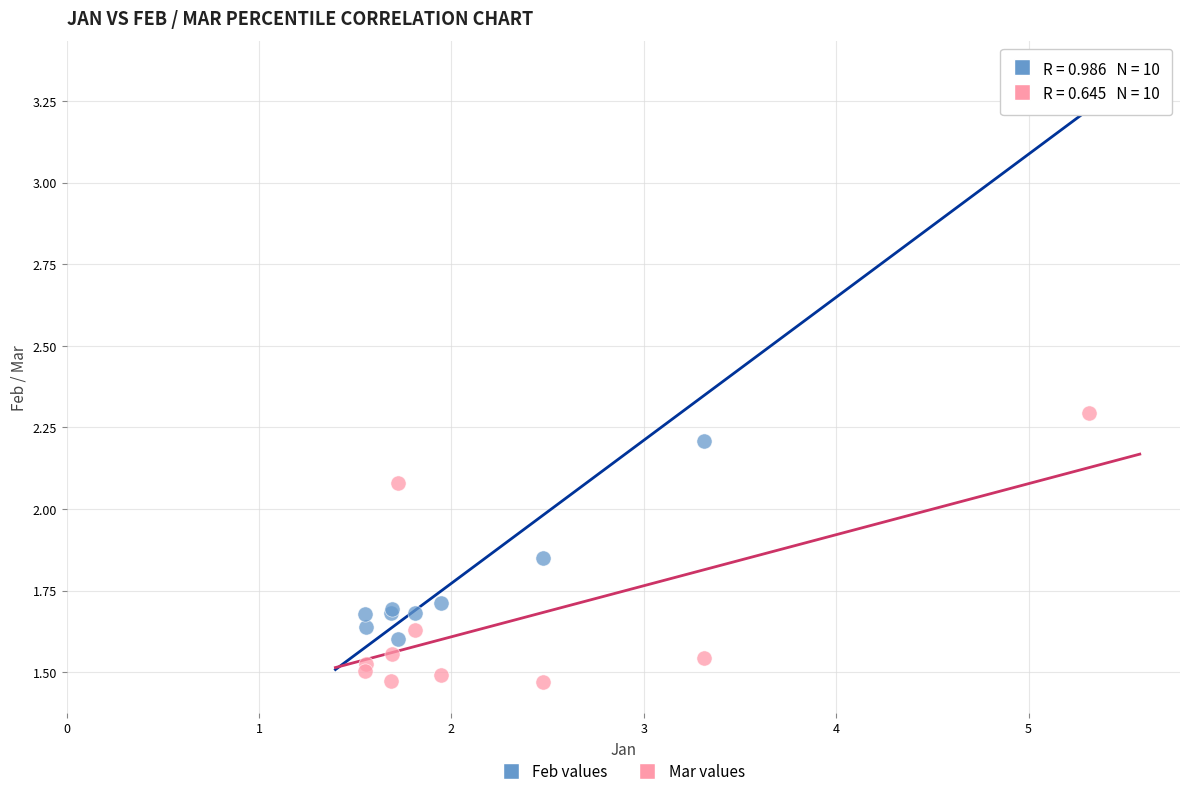

Which series has the widest spread of Y values?

Feb values